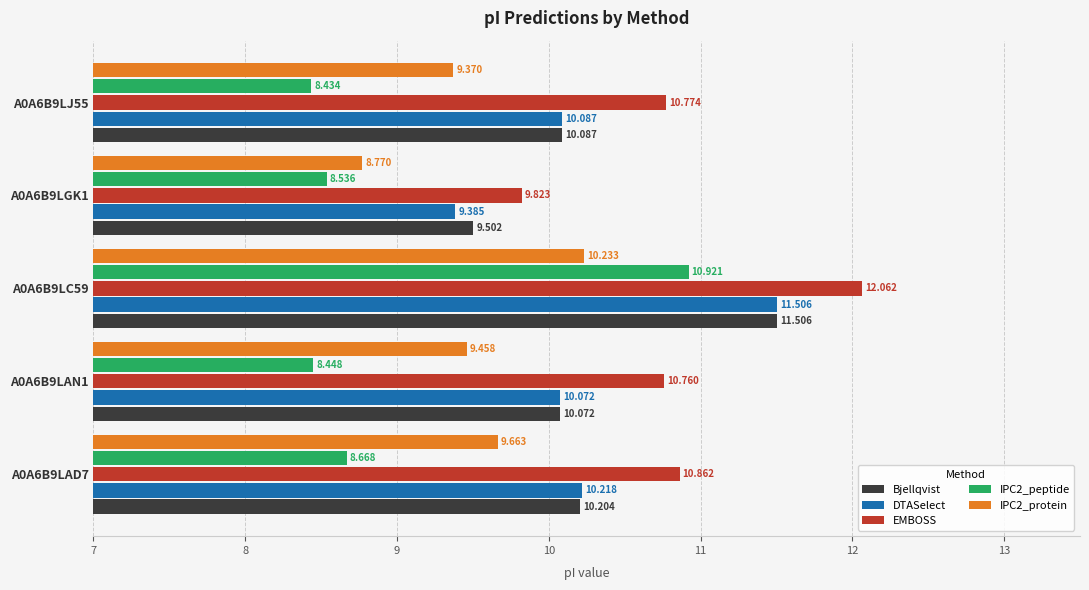

Is the value of DTASelect at A0A6B9LJ55 greater than the value of IPC2_protein at A0A6B9LAD7?

Yes